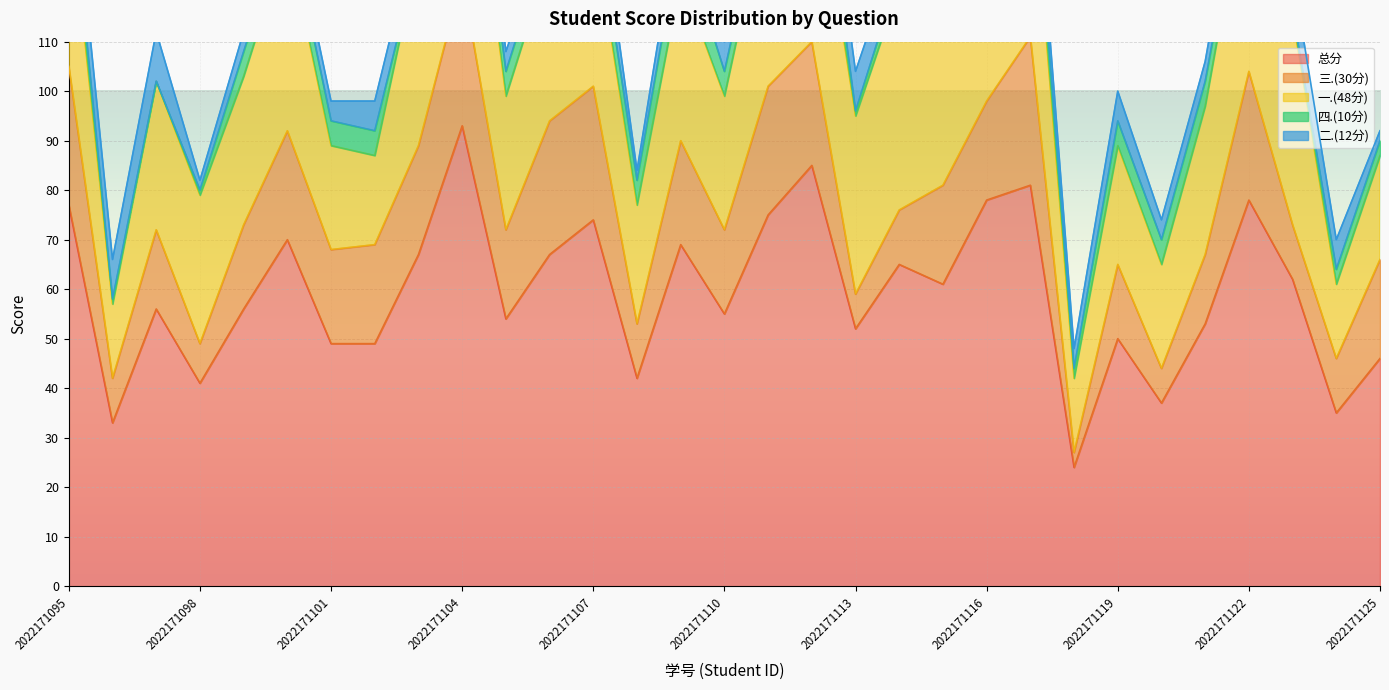

Where is the first local maximum for 一.(48分)?

2022171100